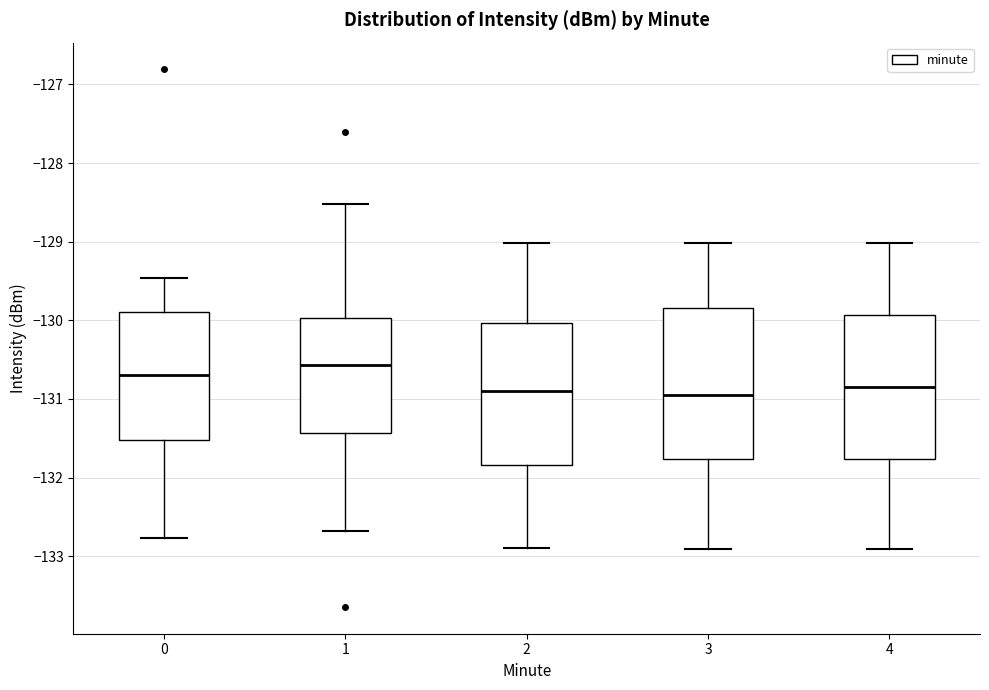

Reading left to right, read every box against the y-axis: the position of its median line, the range the box covers, and the ends of its whiskers. The values are not printed on the chart, so give them approximately, as read against the axis.

0: median -130.7, box -131.5 to -129.9, whiskers -132.8 to -129.5
1: median -130.6, box -131.4 to -130.0, whiskers -132.7 to -128.5
2: median -130.9, box -131.8 to -130.0, whiskers -132.9 to -129.0
3: median -131.0, box -131.8 to -129.8, whiskers -132.9 to -129.0
4: median -130.8, box -131.8 to -129.9, whiskers -132.9 to -129.0